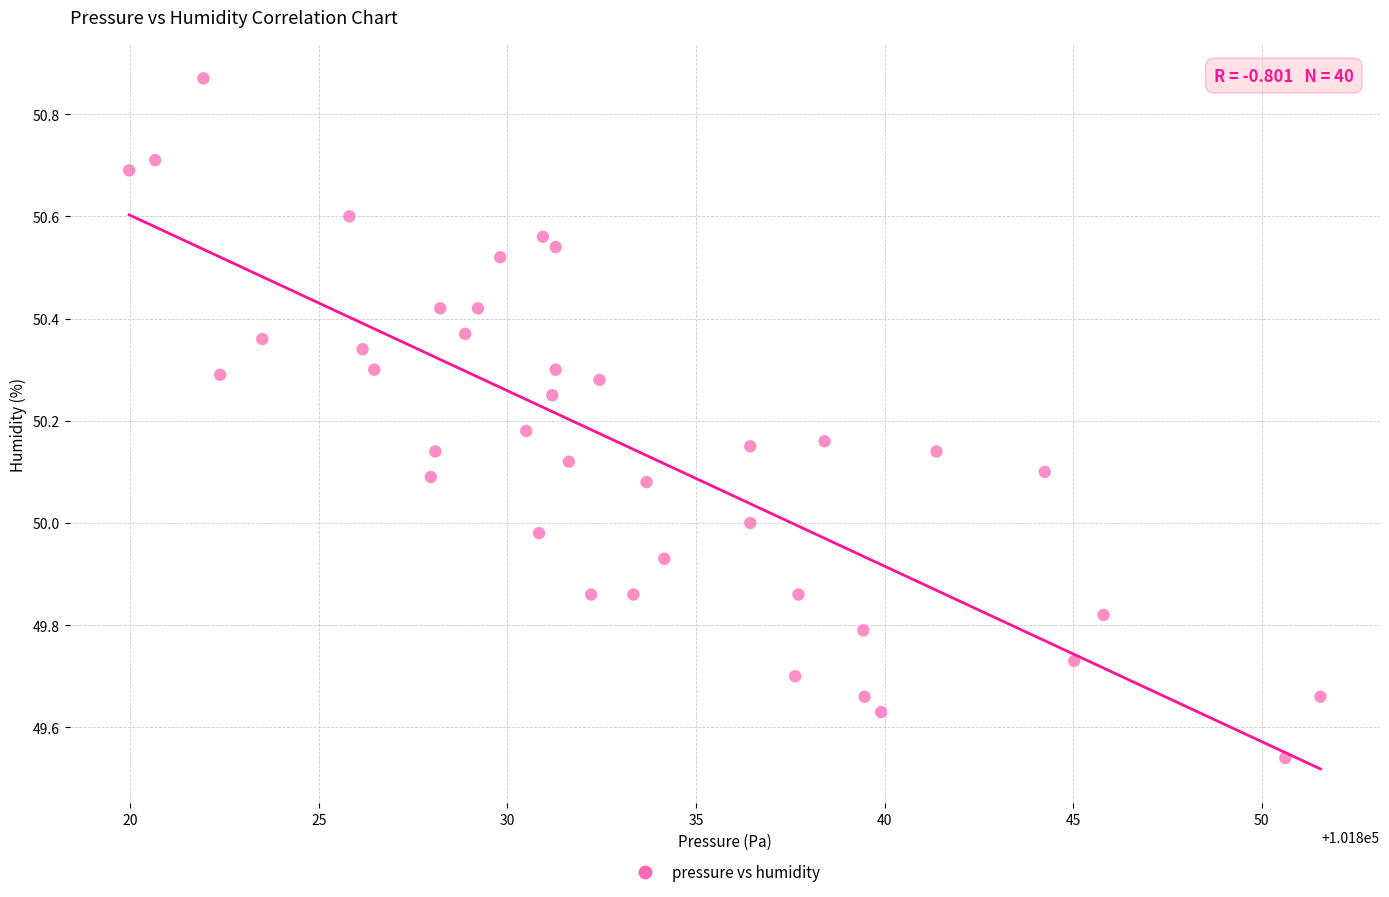

What is the range of X values (max minus min)?

31.6